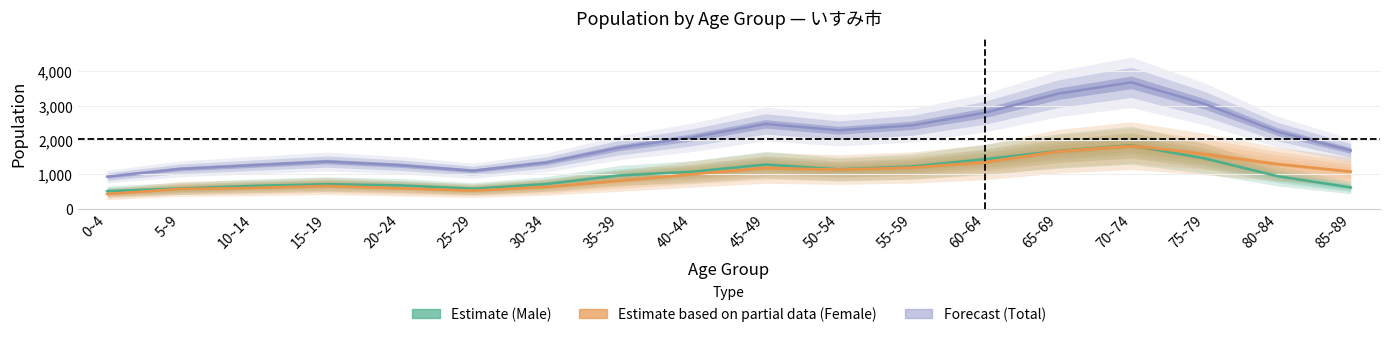

Which series has the largest range (max minus min)?

total